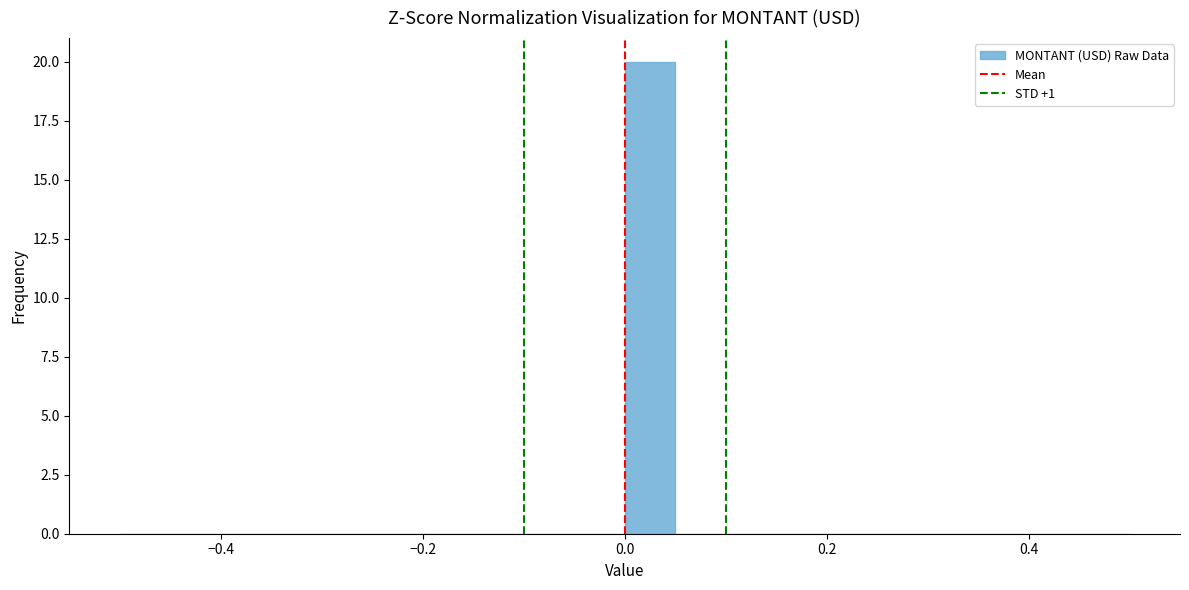

Around what value on the x-axis is the tallest bar? Give the approximate position of its centre, as read against the axis.

0.02